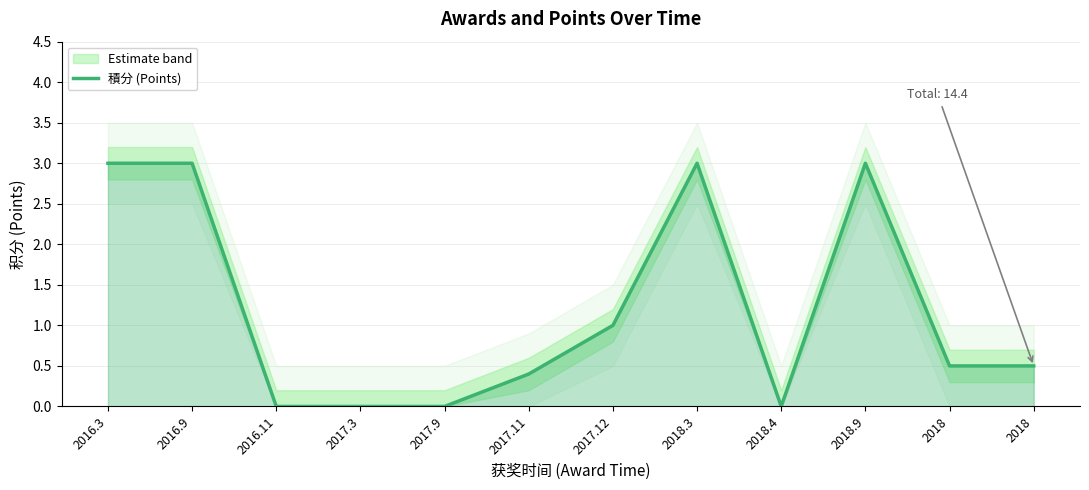

Reading right to left, what are all the values shown in this chart?

0.5	0.5	3.0	0.0	3.0	1.0	0.4	0.0	0.0	0.0	3.0	3.0